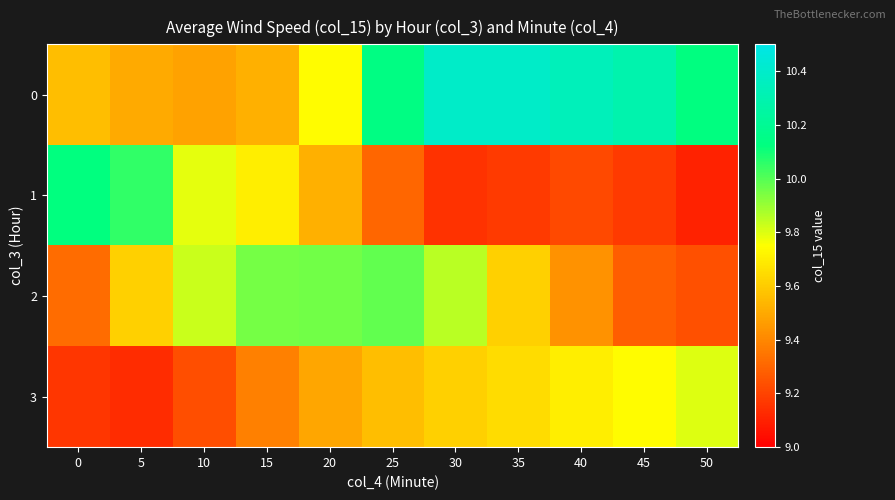

What is the total value across all series at 15?

38.5